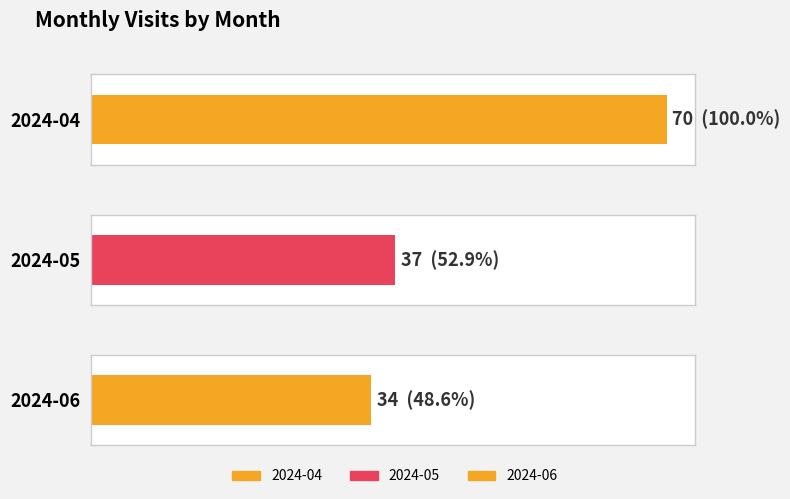

True or false: the data shows 46 at 2024-06.

False